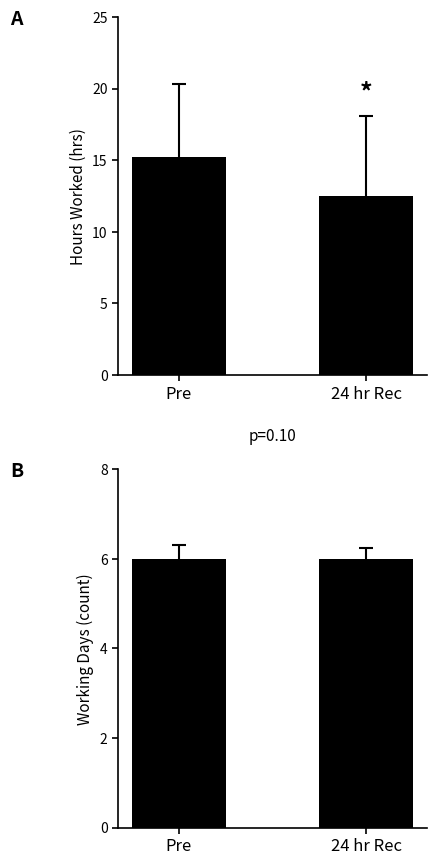

True or false: Daily Hours has a value of 24.0 at Pre.

False